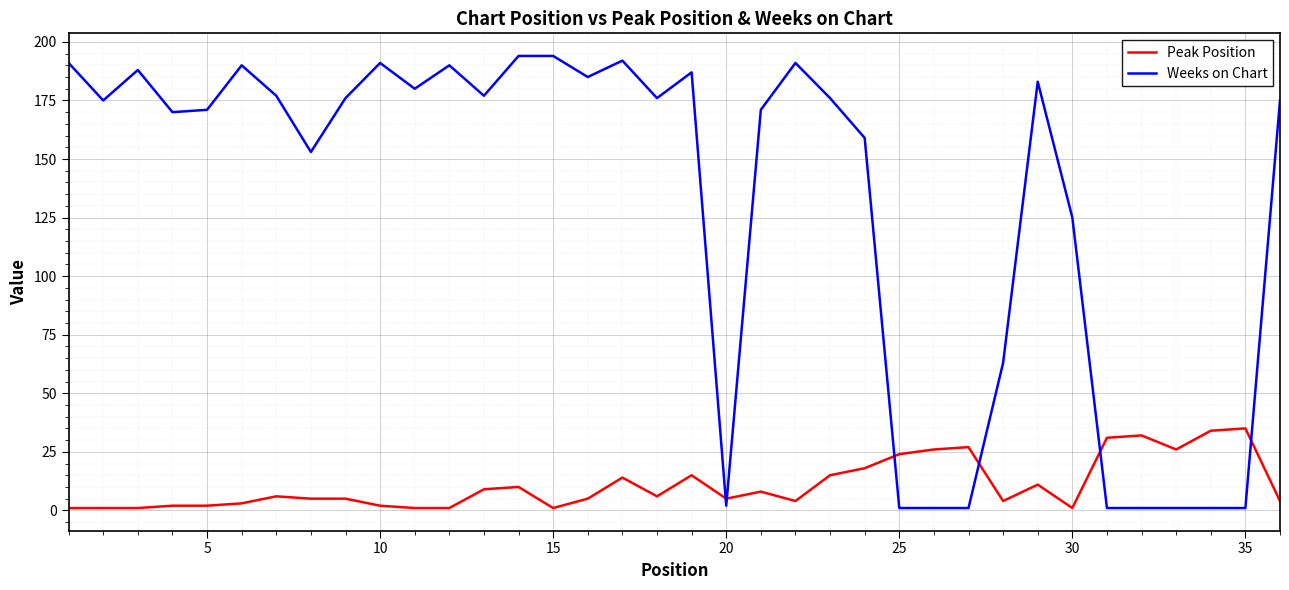

What is the maximum value for Peak Position?

35